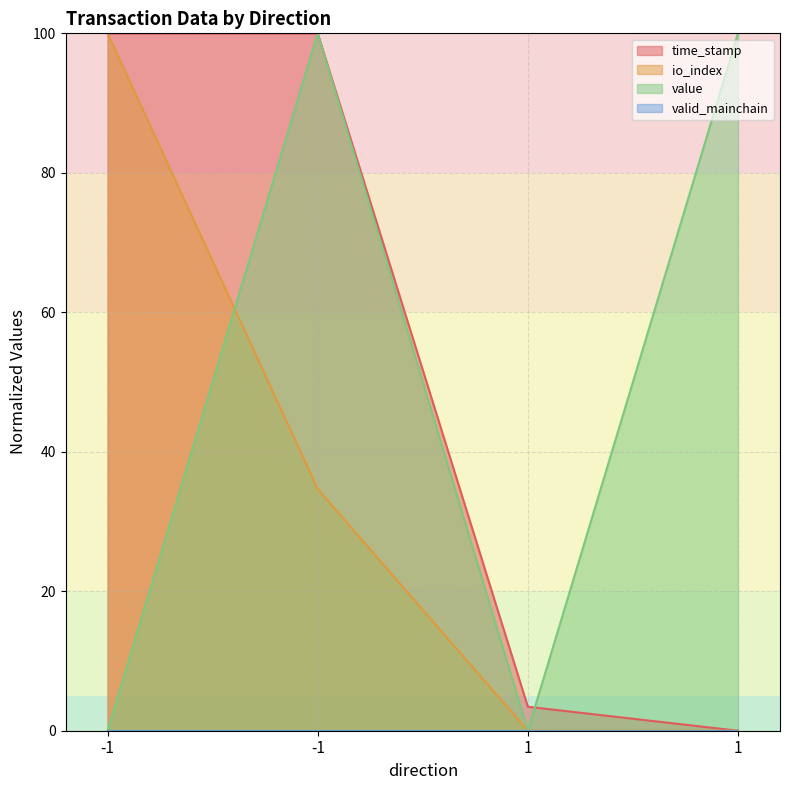

What is the sum of all io_index values?

134.7